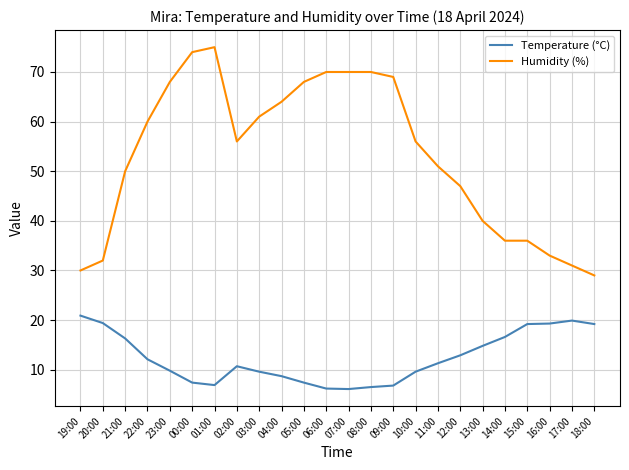

What are all the series names shown in the legend?

Temperature (°C), Humidity (%)